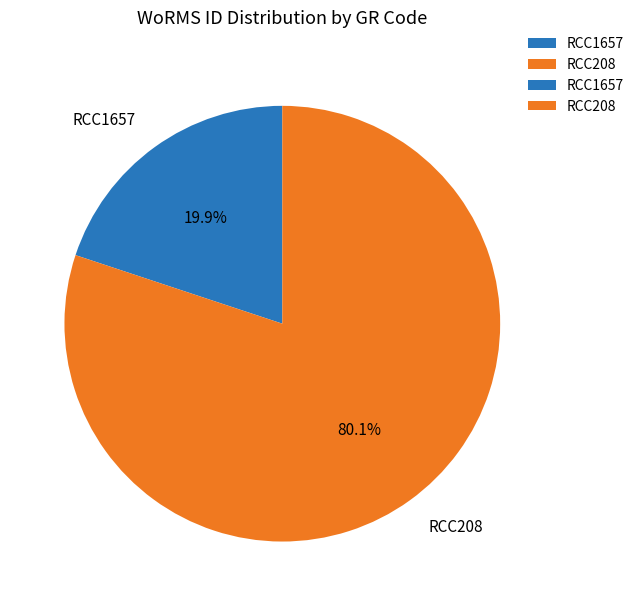

Rank the categories by value from lowest to highest.

RCC1657, RCC208